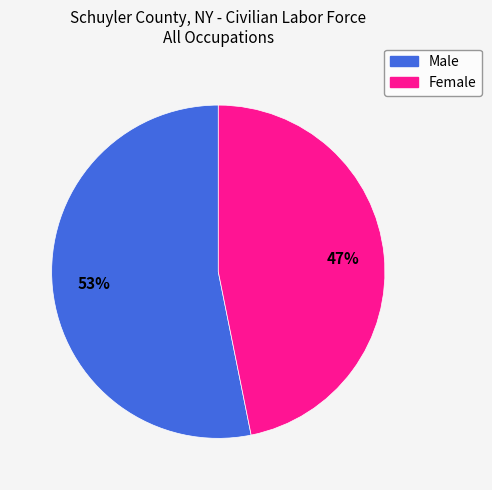

What is the smallest slice in the pie chart?

Female